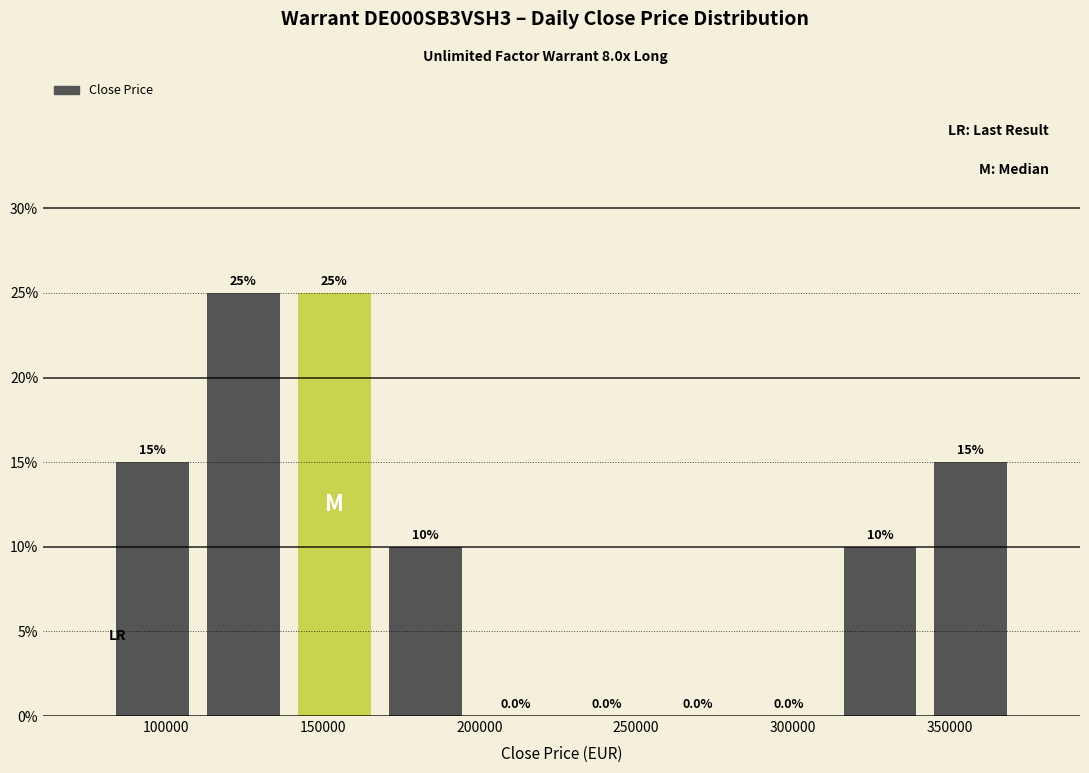

Reading left to right, list every bar in this chart as the range it spans on the x-axis followed by its height. The bar edges are not printed on the chart, so give them approximately, as read against the axis.

80000 to 110000: 15.0
110000 to 140000: 25.0
140000 to 170000: 25.0
170000 to 195000: 10.0
195000 to 225000: 0.0
225000 to 255000: 0.0
255000 to 285000: 0.0
285000 to 315000: 0.0
315000 to 340000: 10.0
340000 to 370000: 15.0